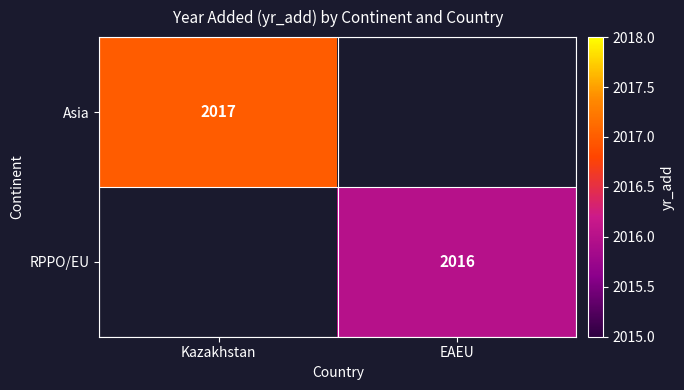

The RPPO/EU series shows 793 at EAEU. True or false?

False